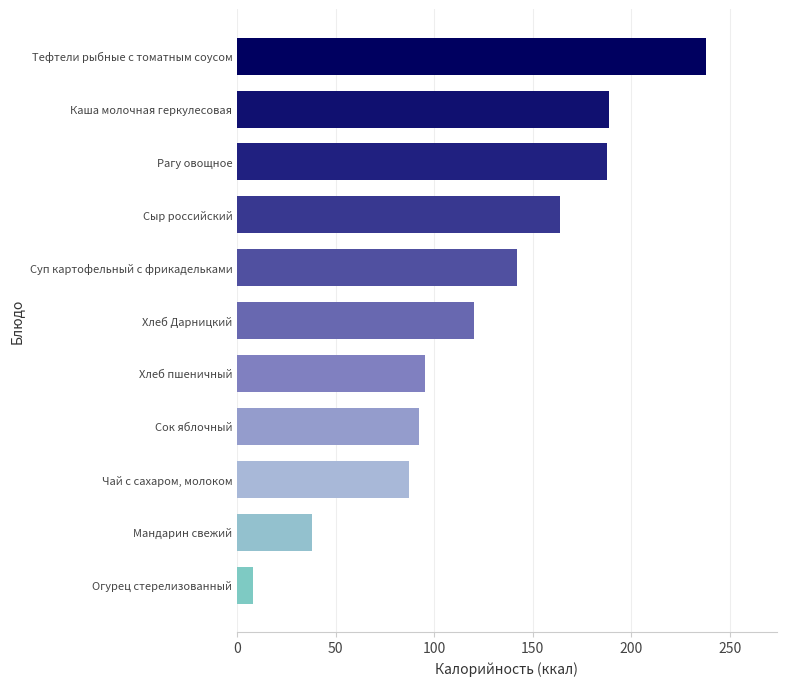

Reading bottom to top, what are all the values shown in this chart?

Огурец стерелизованный=7.8	Мандарин свежий=38.0	Чай с сахаром, молоком=87.0	Сок яблочный=92.0	Хлеб пшеничный=95.2	Хлеб Дарницкий=120.0	Суп картофельный с фрикадельками=142.0	Сыр российский=163.8	Рагу овощное=187.5	Каша молочная геркулесовая=188.7	Тефтели рыбные с томатным соусом=238.0